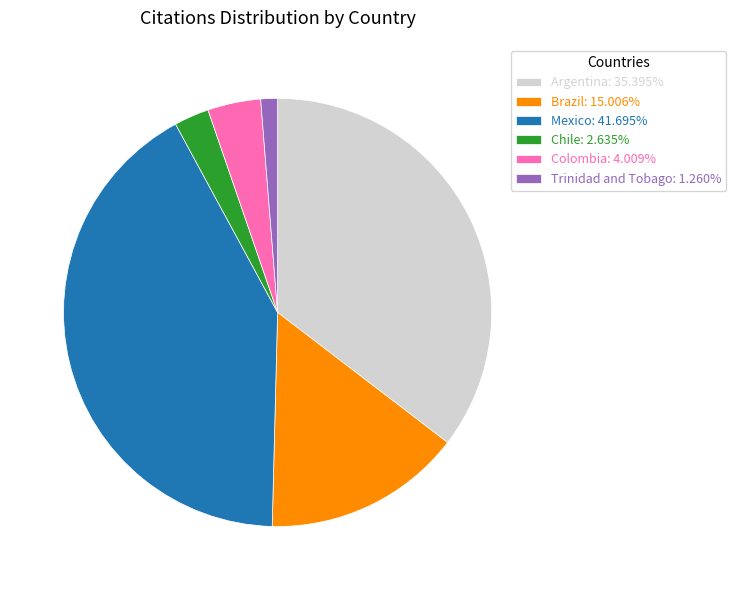

What is the largest slice in the pie chart?

Mexico